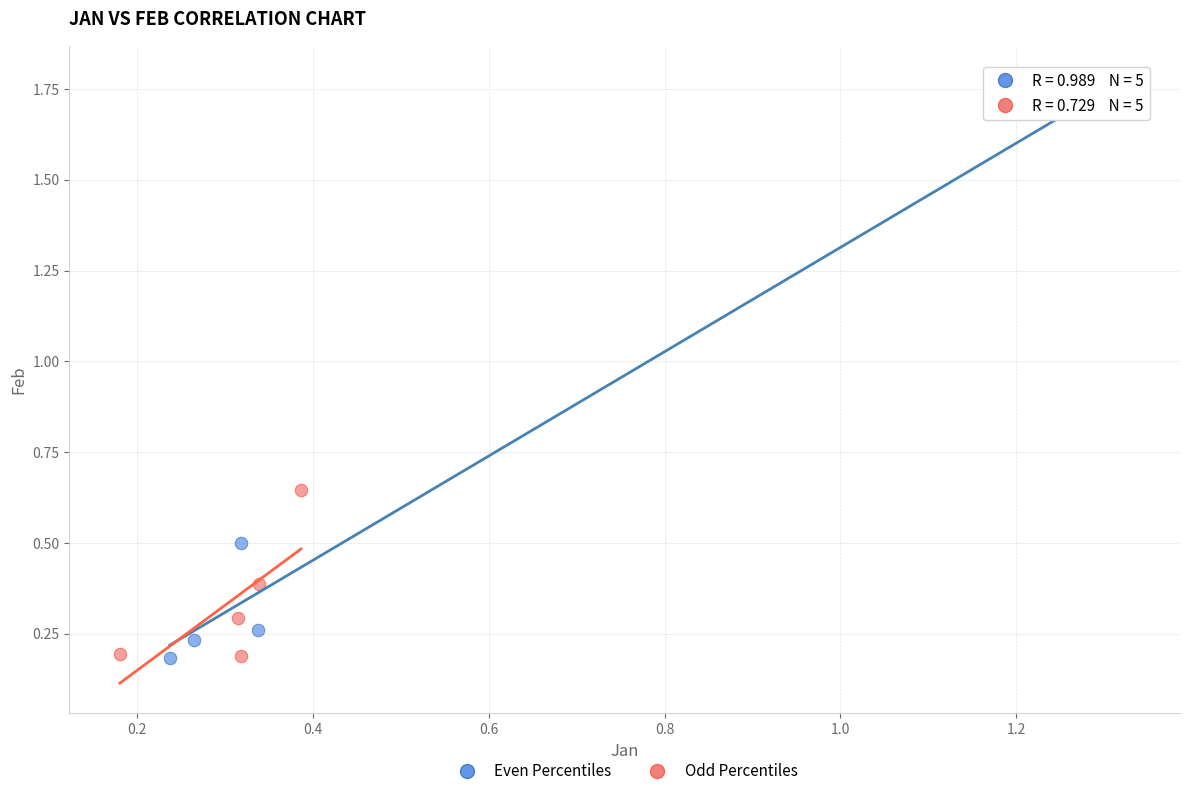

Which series contains the highest Y value?

Even Percentiles